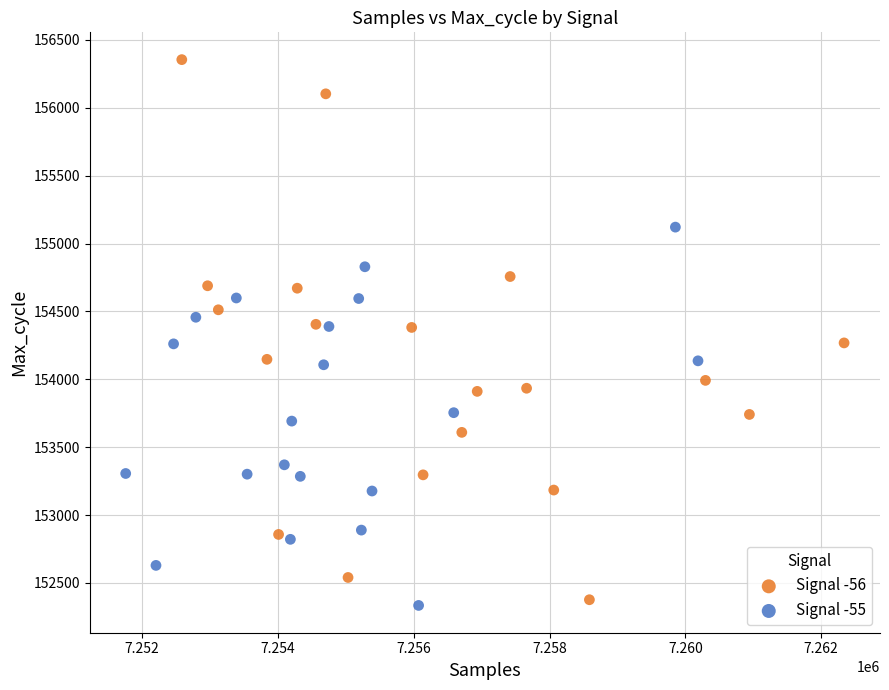

Which series reaches the minimum Y coordinate?

Signal -55